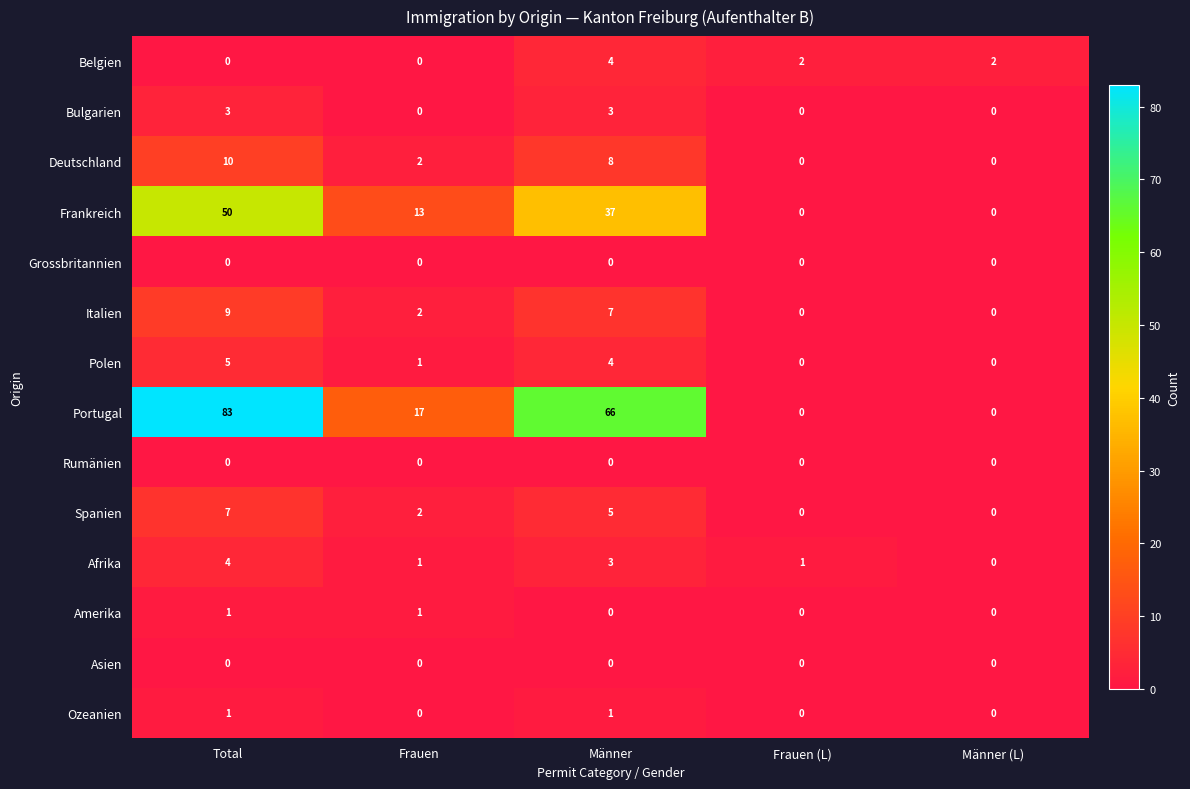

The Afrika series shows 0 at Männer (L). True or false?

True